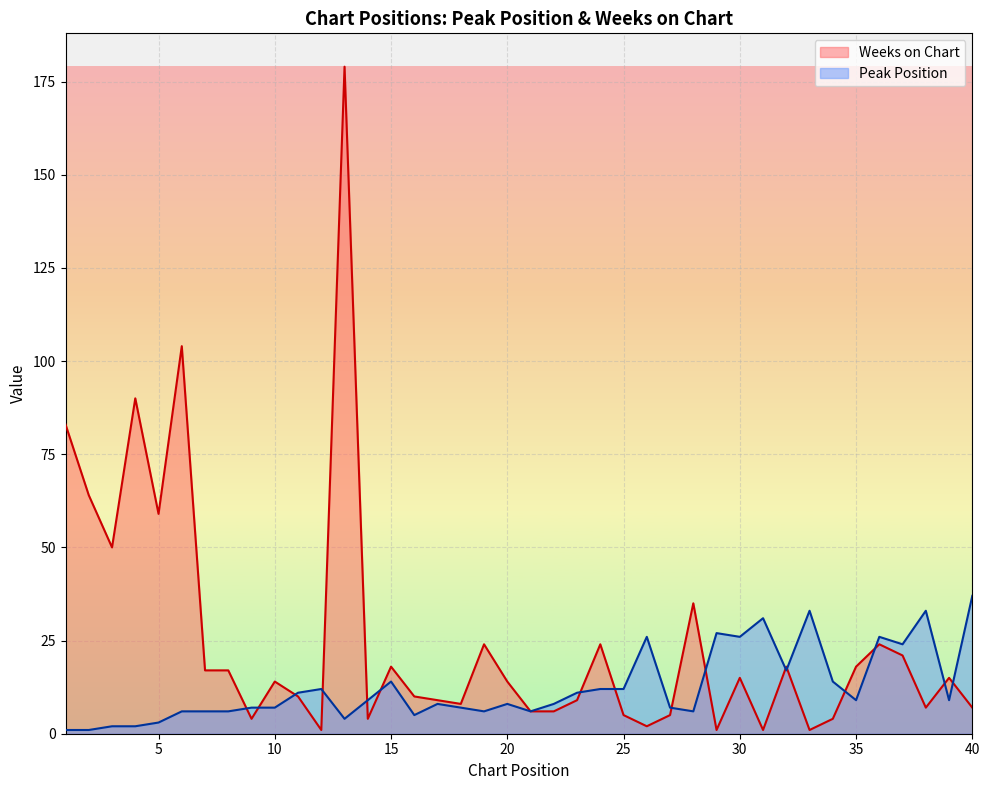

True or false: Weeks on Chart and Peak Position intersect in this chart.

True